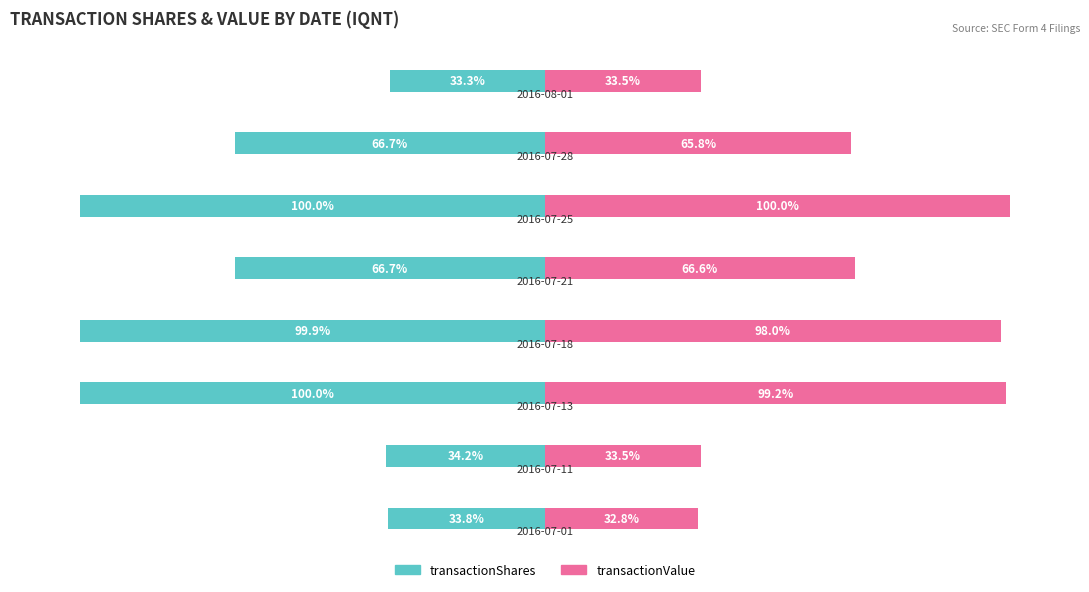

How many data points in transactionShares are above -66?

3